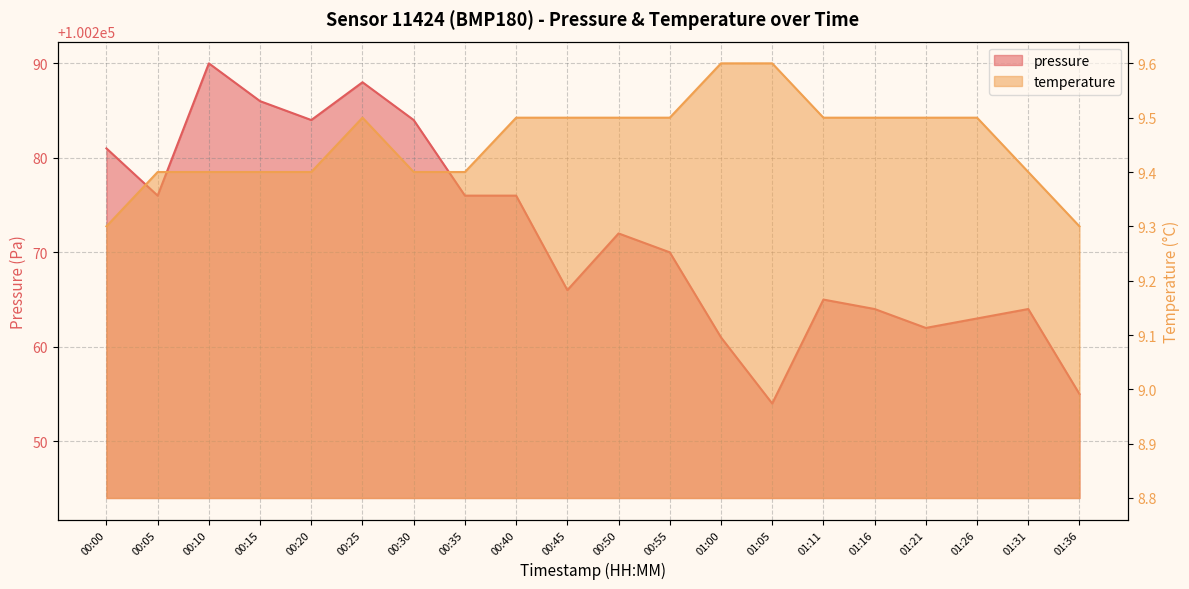

List the series in order of their peak value, highest first.

pressure, temperature